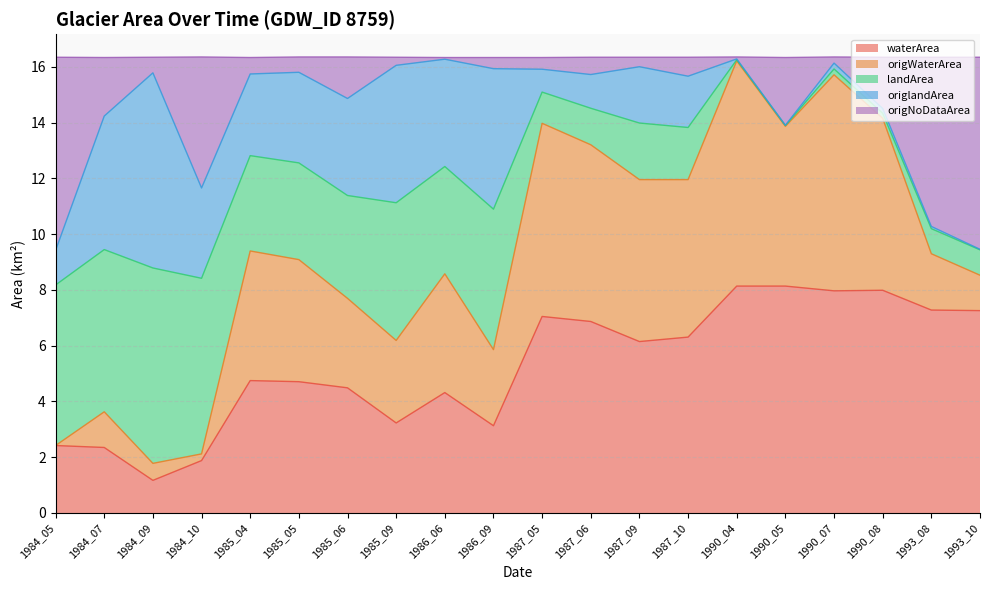

Which category has the lowest value in the waterArea series?

1984_09